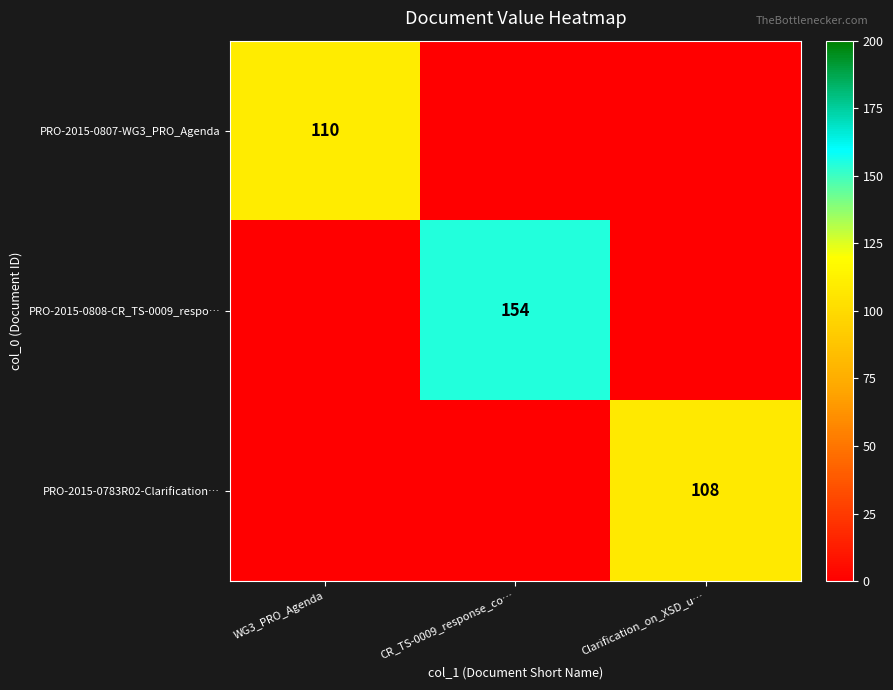

What is the total value across all series at CR_TS-0009_response_co…?

154